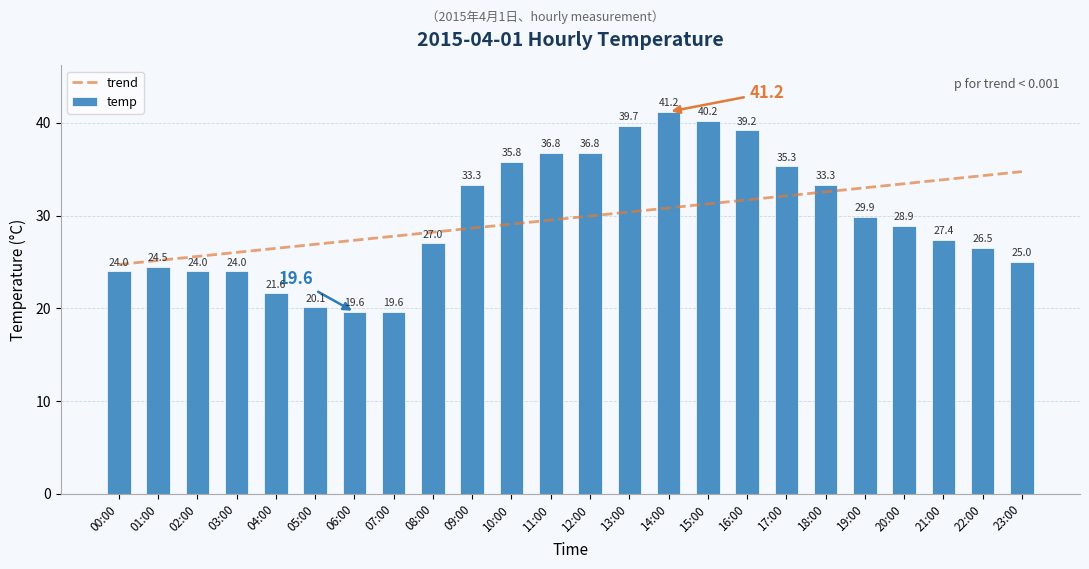

List the series in order of their peak value, lowest first.

trend, temp